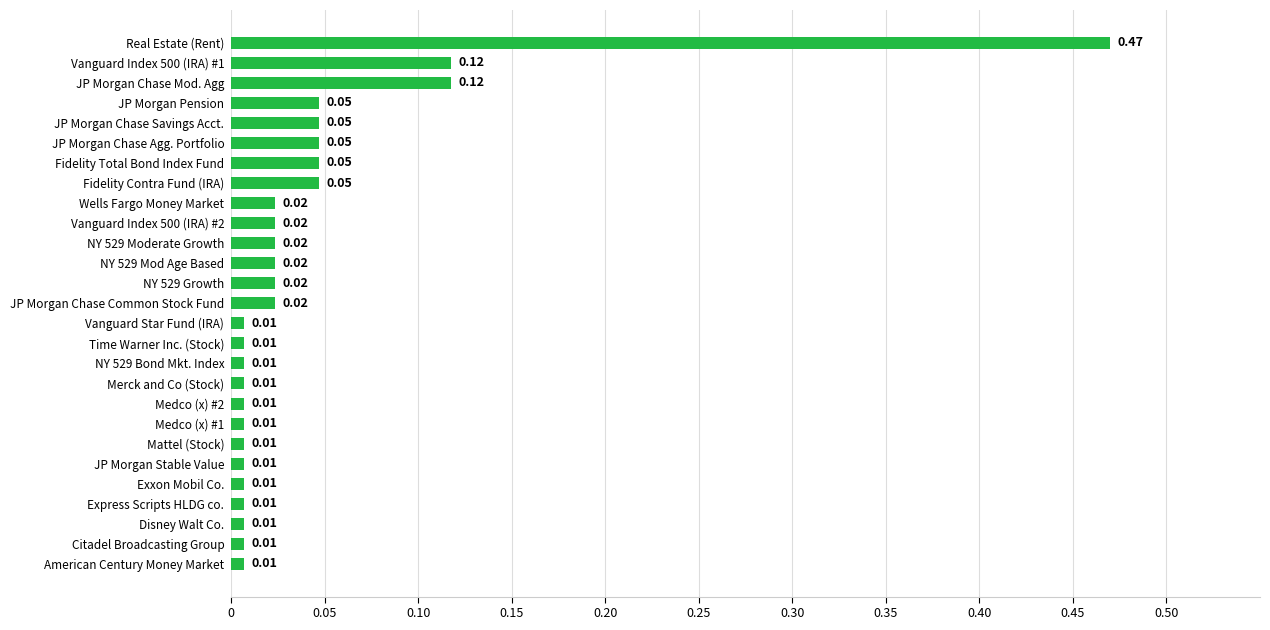

What is the change in value from Merck and Co (Stock) to Vanguard Index 500 (IRA) #1?

+0.1